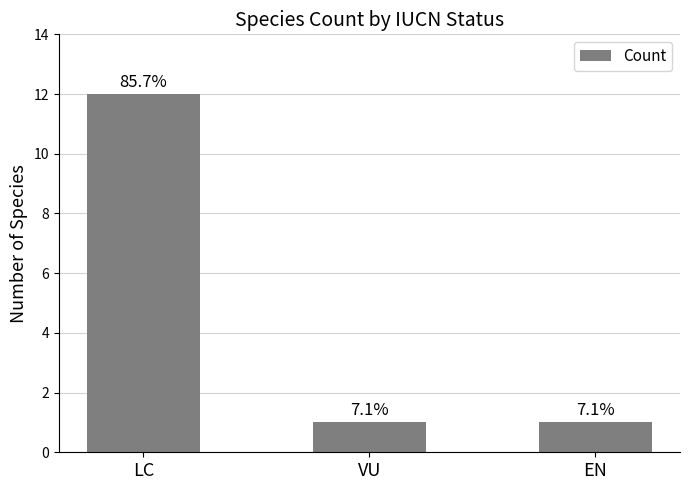

How many values exceed 1?

1